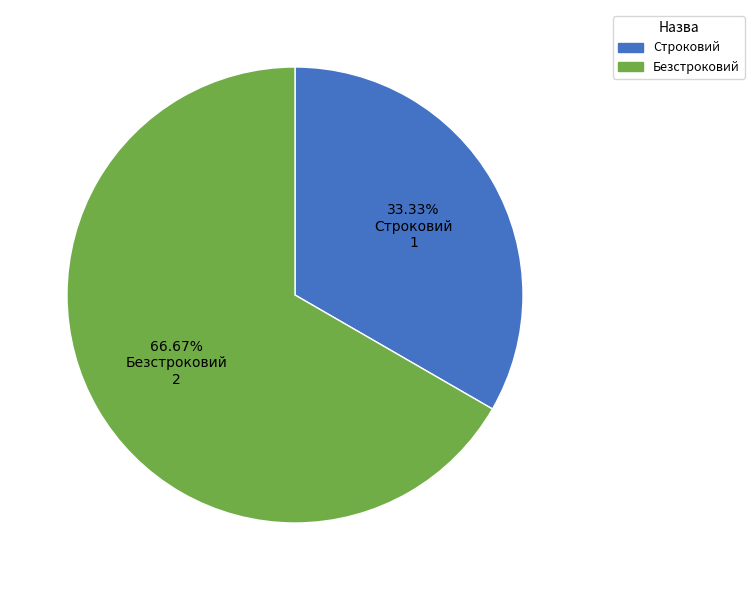

Rank the categories by value from highest to lowest.

Безстроковий, Строковий